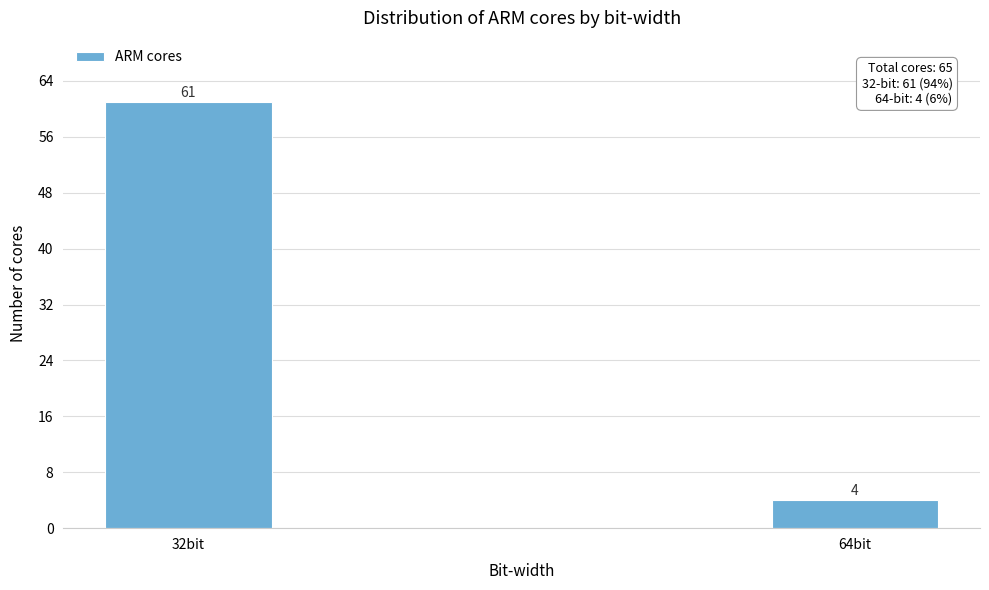

Reading left to right, transcribe all the data shown in this chart.

61	4